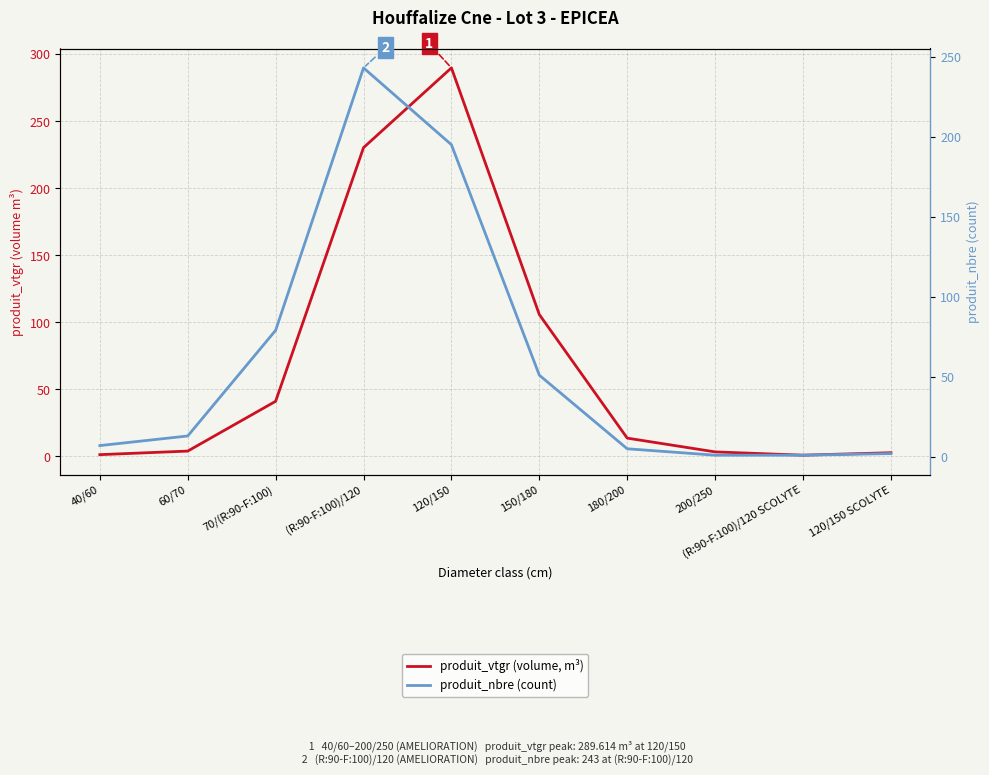

Where do produit_vtgr (volume, m³) and produit_nbre (count) first cross each other?

(R:90-F:100)/120 and 120/150